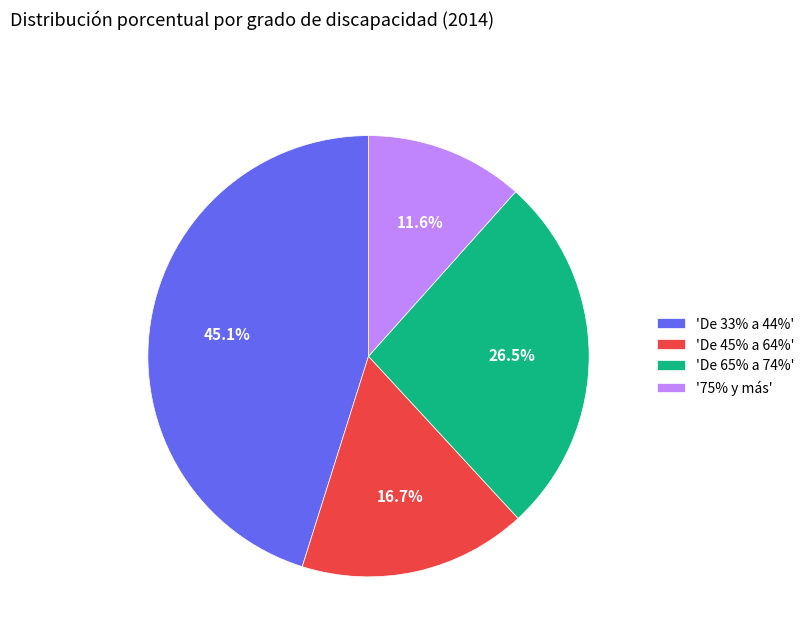

Which category has the smallest portion of the pie?

'75% y más'